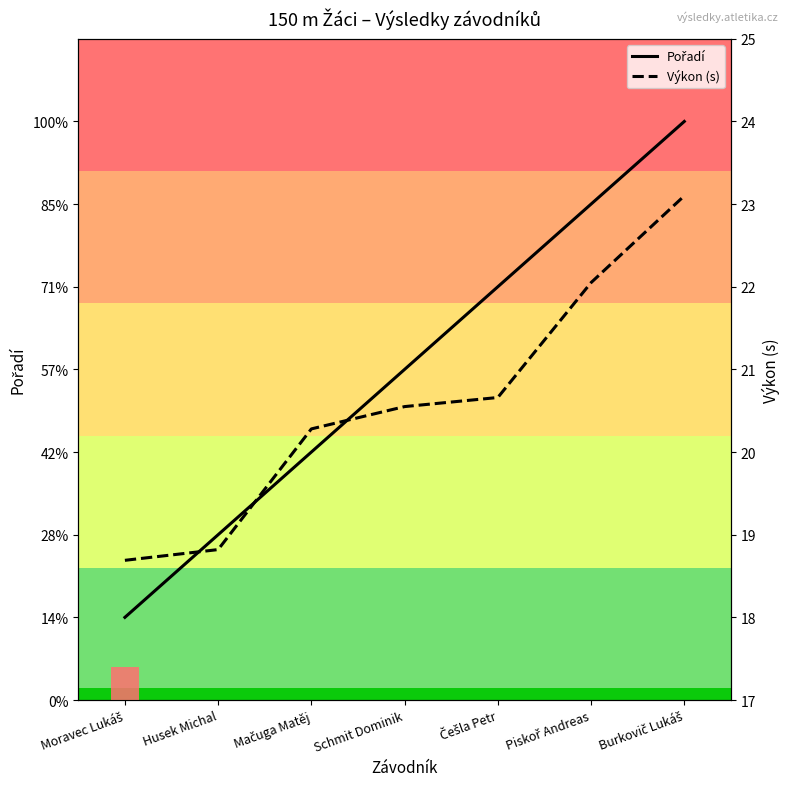

What is the difference between the maximum and minimum values in the Pořadí series?

6.0